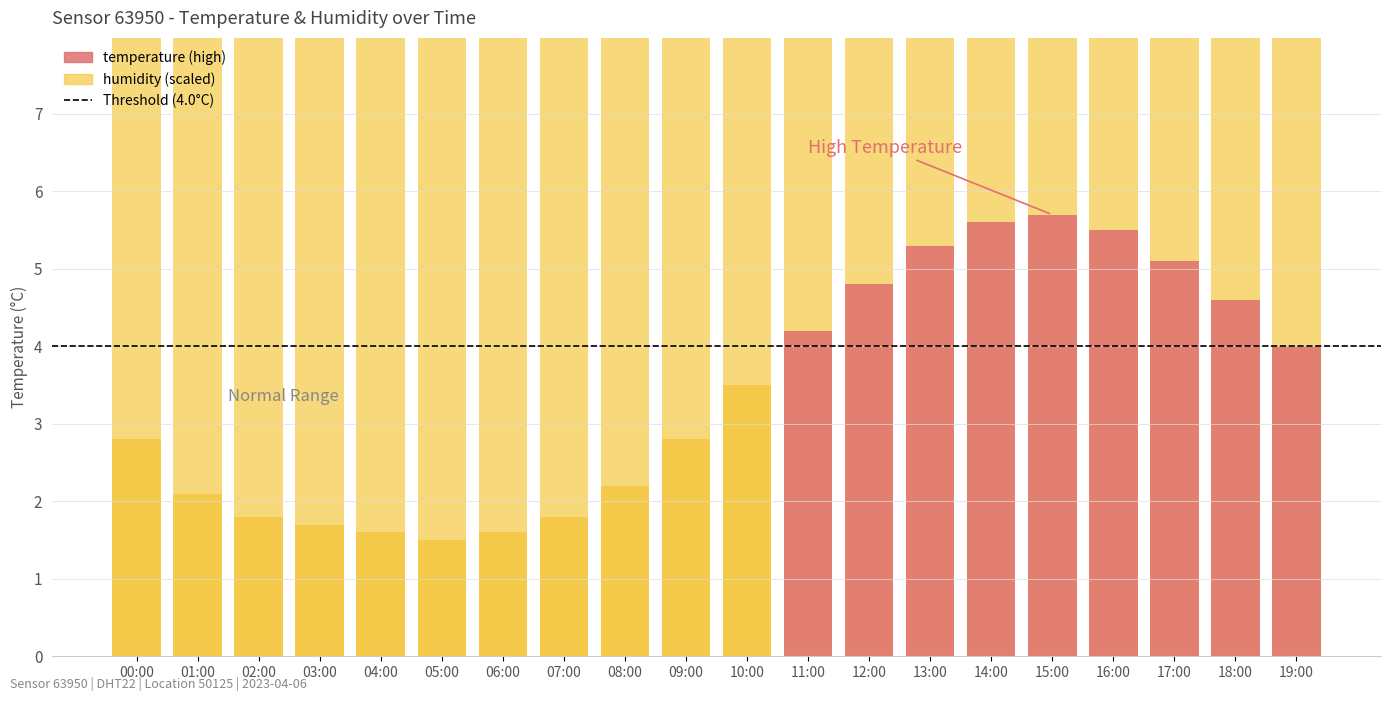

At which label does humidity reach its peak?

00:00